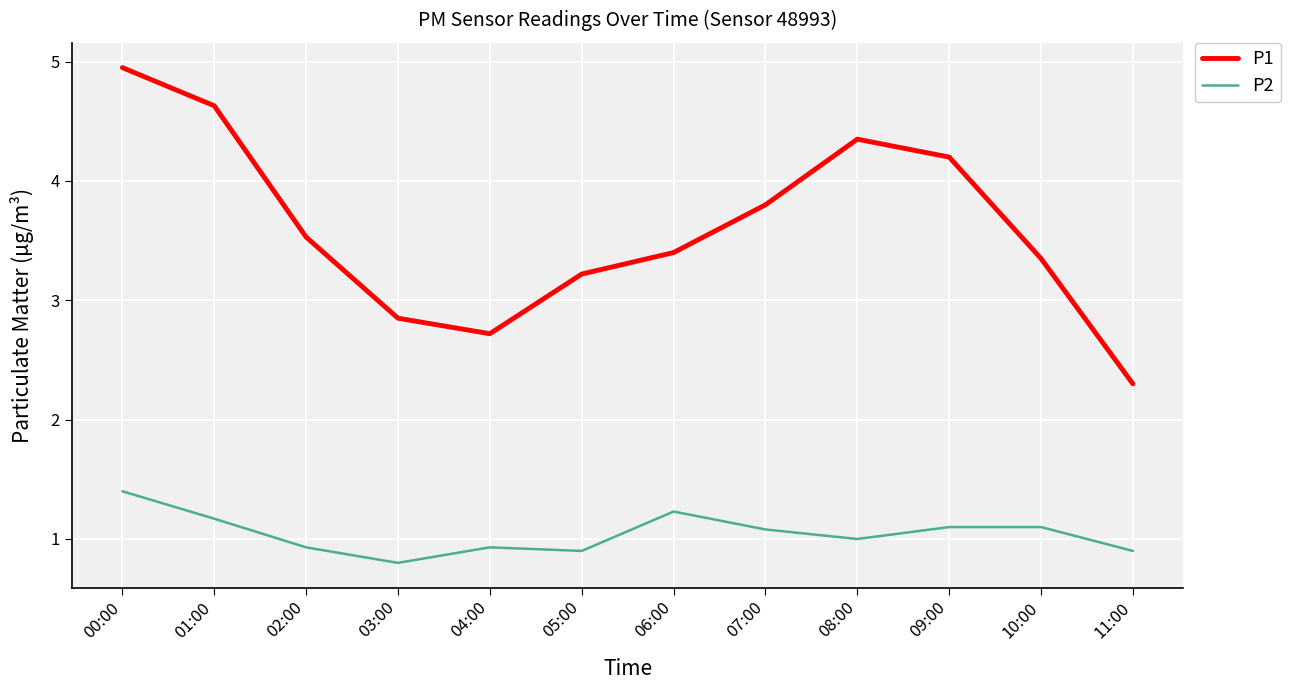

Where is P2 nearest to the value 1?

08:00